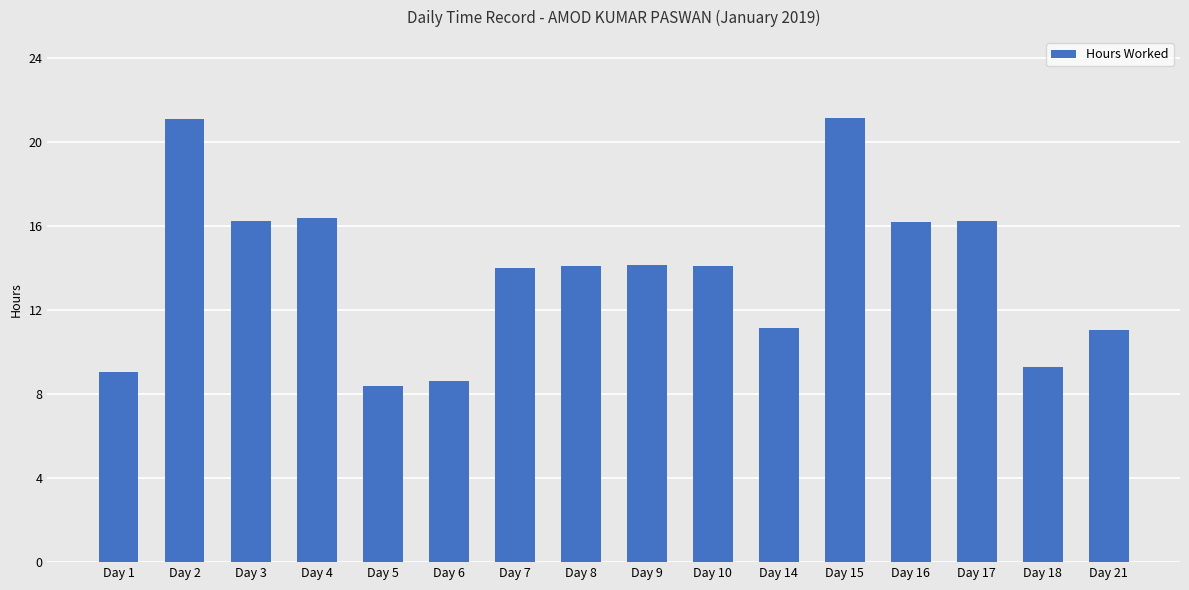

What is the sum of all values?

221.2